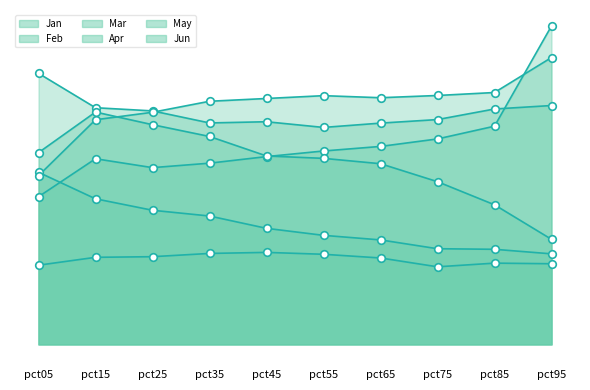

Is the value of Jun at pct35 greater than the value of Apr at pct65?

No